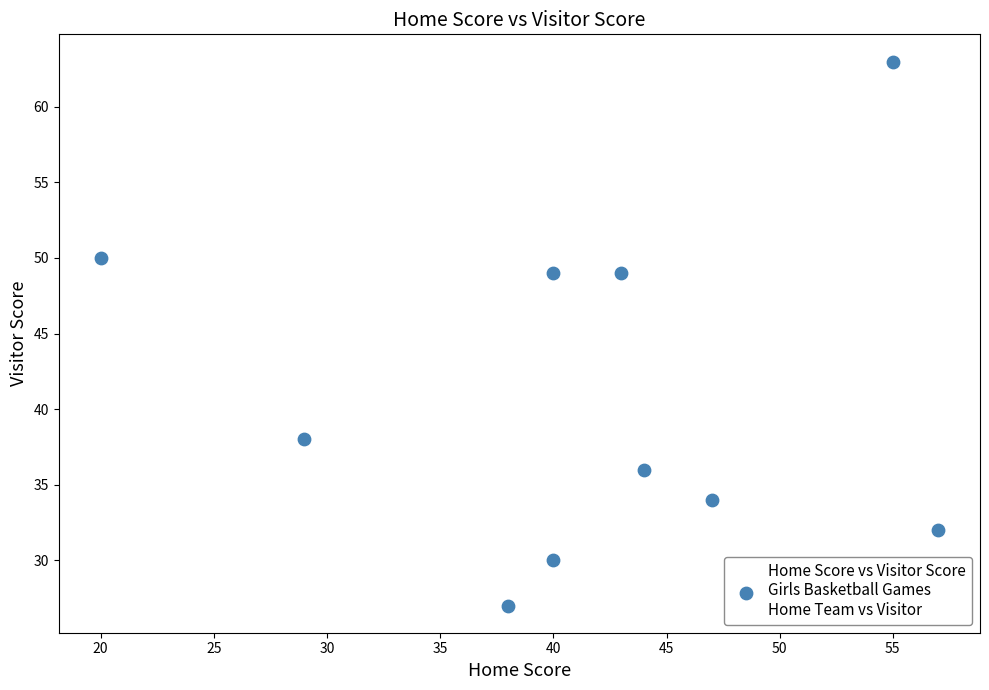

What is the average Y value?

41